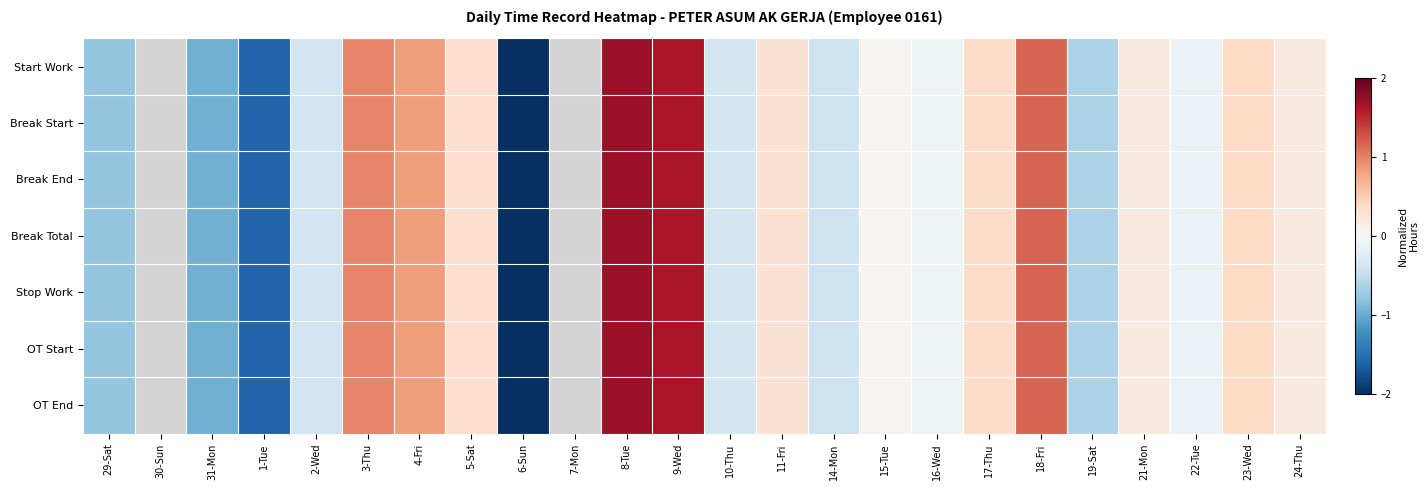

Which has a higher value, 29-Sat or 24-Thu?

24-Thu